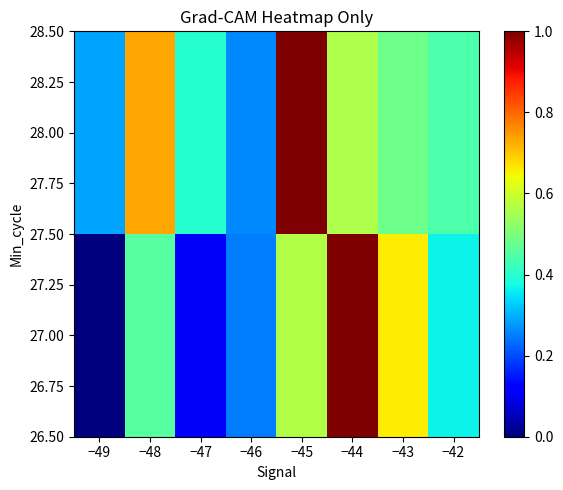

Rank the series at −46 from highest to lowest value.

28.00, 27.00